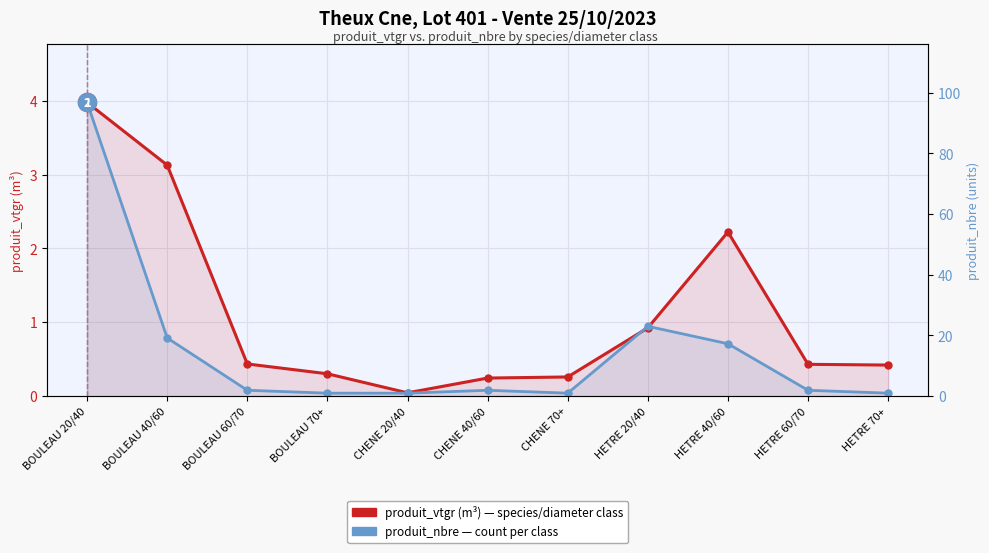

Is it true that produit_nbre (scaled) equals 0.0 at CHENE 70+?

True